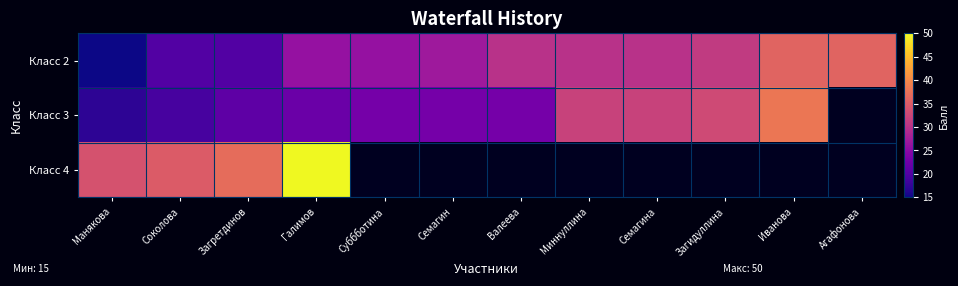

List the series in order of their overall mean, lowest first.

Класс 4, Класс 3, Класс 2